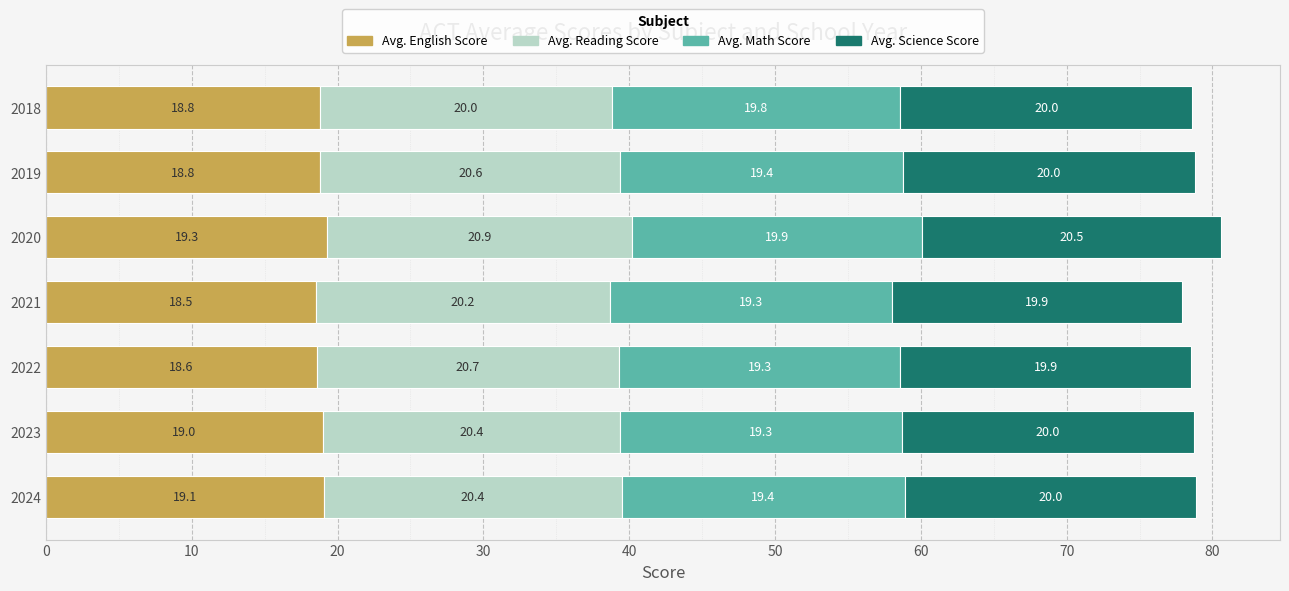

True or false: Avg. English Score has a value of 18.5 at 2021.

True